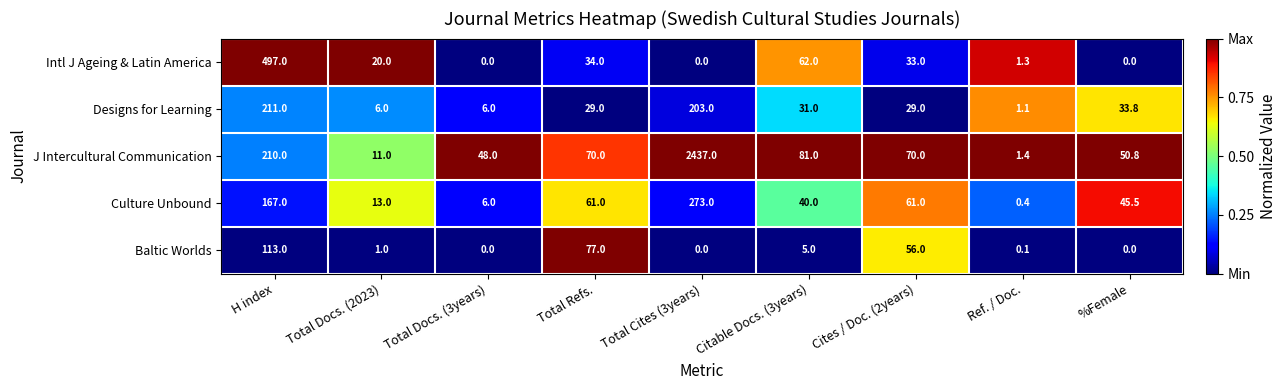

Rank the series at Total Docs. (2023) from lowest to highest value.

Baltic Worlds, Designs for Learning, J Intercultural Communication, Culture Unbound, Intl J Ageing & Latin America